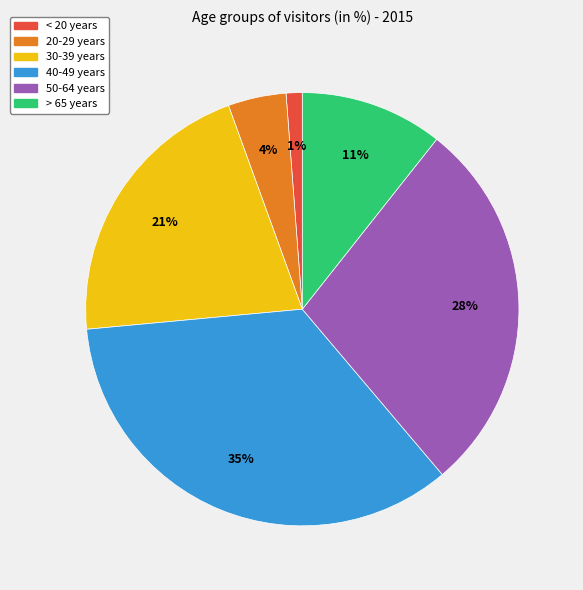

Which slice is the largest?

40-49 years